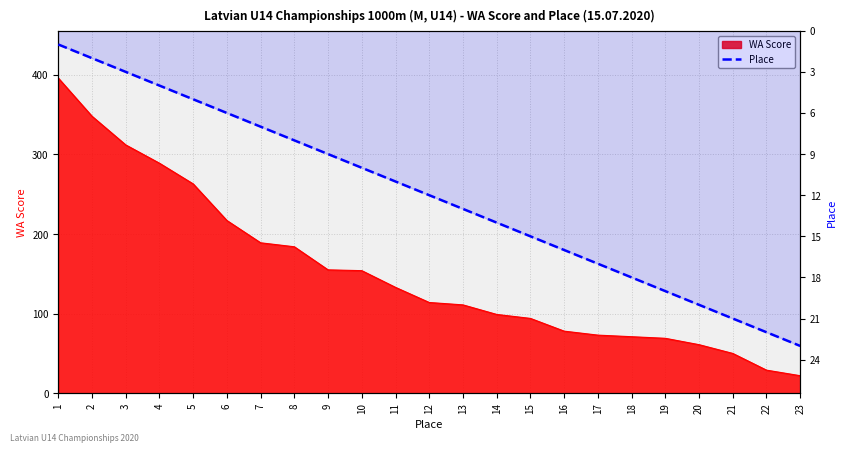

How many lines are shown in the chart?

1